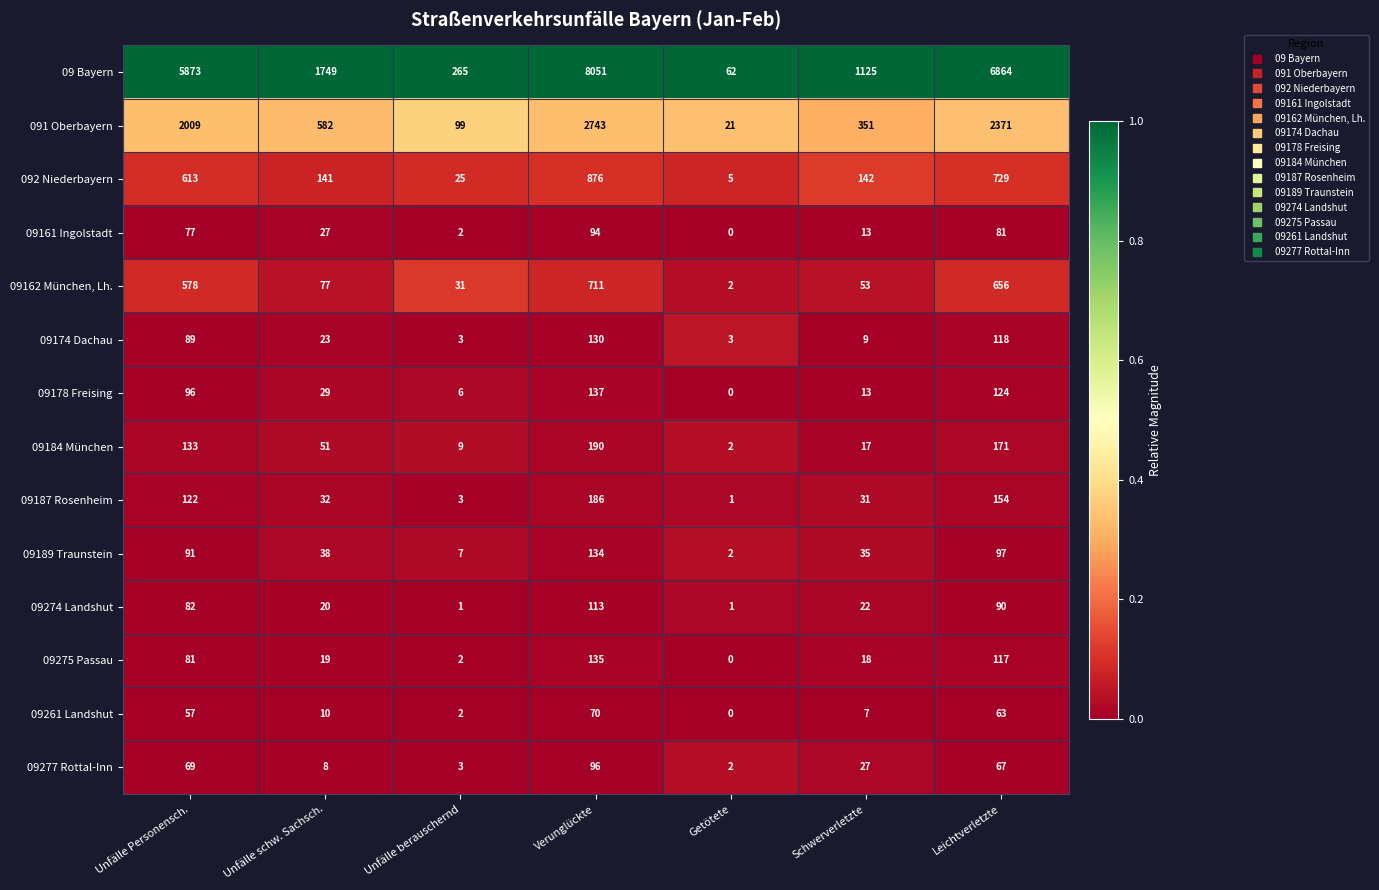

List the series in order of their peak value, lowest first.

09261 Landshut, 09161 Ingolstadt, 09277 Rottal-Inn, 09274 Landshut, 09174 Dachau, 09189 Traunstein, 09275 Passau, 09178 Freising, 09187 Rosenheim, 09184 München, 09162 München, Lh., 092 Niederbayern, 091 Oberbayern, 09 Bayern